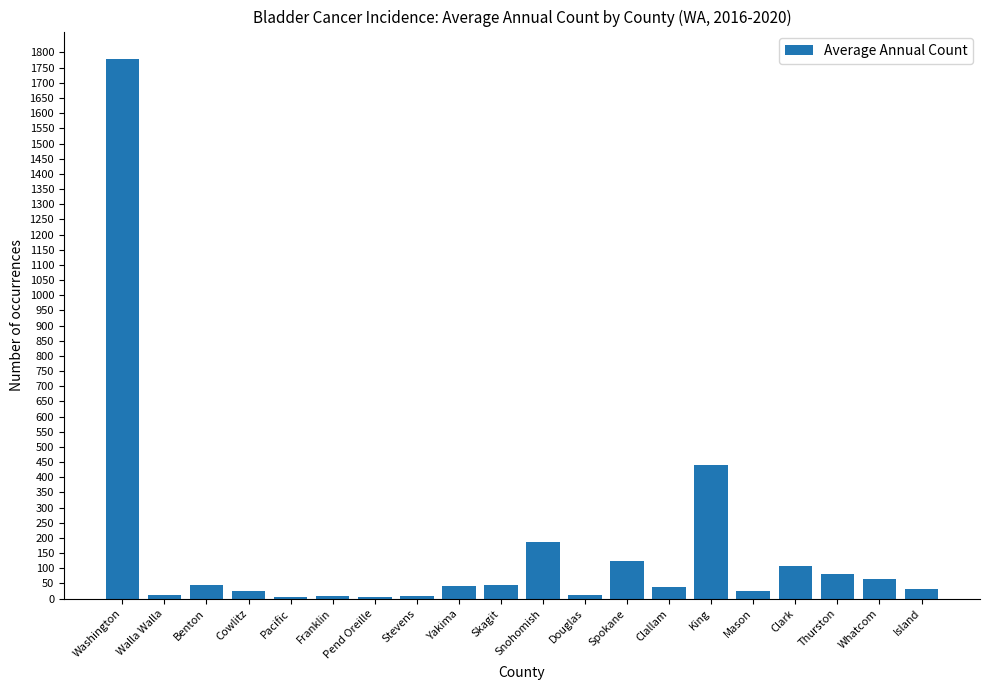

Where is the data nearest to the value 892?

King